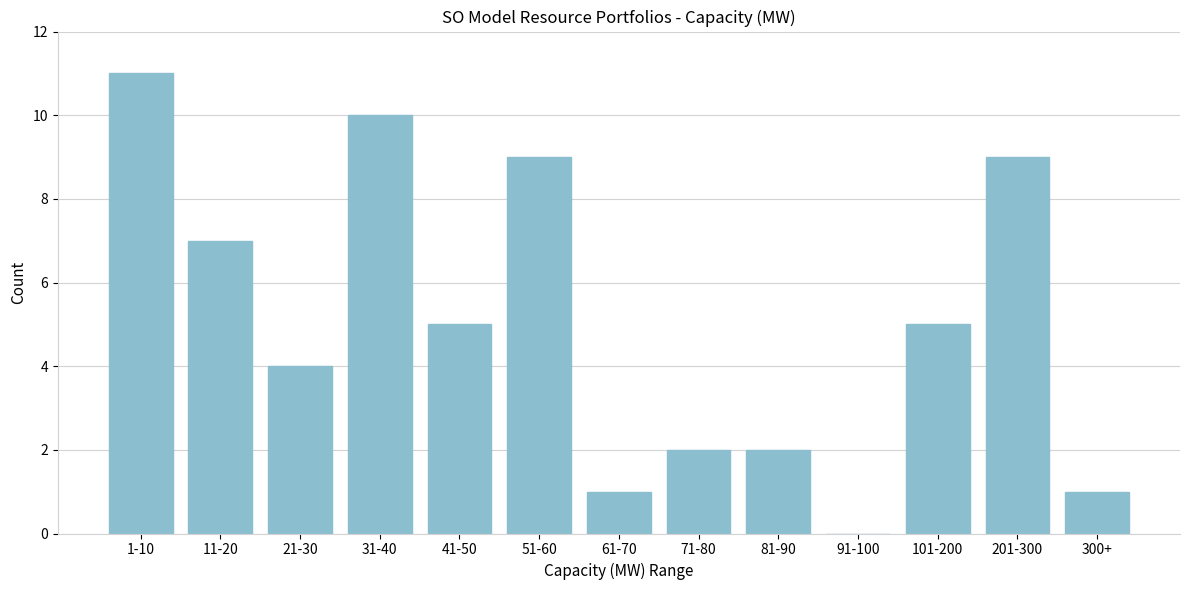

Reading right to left, transcribe all the data shown in this chart.

300+=1	201-300=9	101-200=5	91-100=0	81-90=2	71-80=2	61-70=1	51-60=9	41-50=5	31-40=10	21-30=4	11-20=7	1-10=11